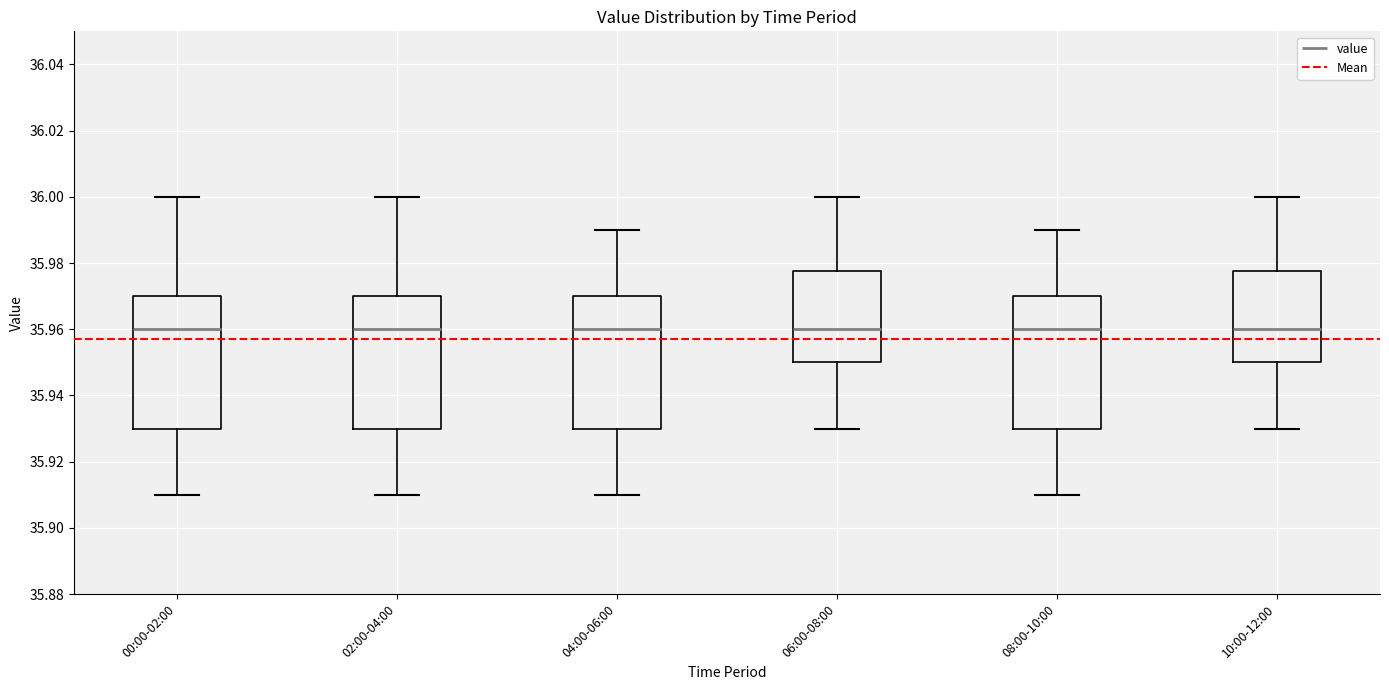

Reading left to right, transcribe this box plot: for each box, give where its median line is, the range the box spans, and where its two whiskers end, as read against the y-axis. The values are not printed on the chart, so give them approximately, as read against the axis.

00:00-02:00: median 35.960, box 35.930 to 35.970, whiskers 35.910 to 36.000
02:00-04:00: median 35.960, box 35.930 to 35.970, whiskers 35.910 to 36.000
04:00-06:00: median 35.960, box 35.930 to 35.970, whiskers 35.910 to 35.990
06:00-08:00: median 35.960, box 35.950 to 35.978, whiskers 35.930 to 36.000
08:00-10:00: median 35.960, box 35.930 to 35.970, whiskers 35.910 to 35.990
10:00-12:00: median 35.960, box 35.950 to 35.978, whiskers 35.930 to 36.000